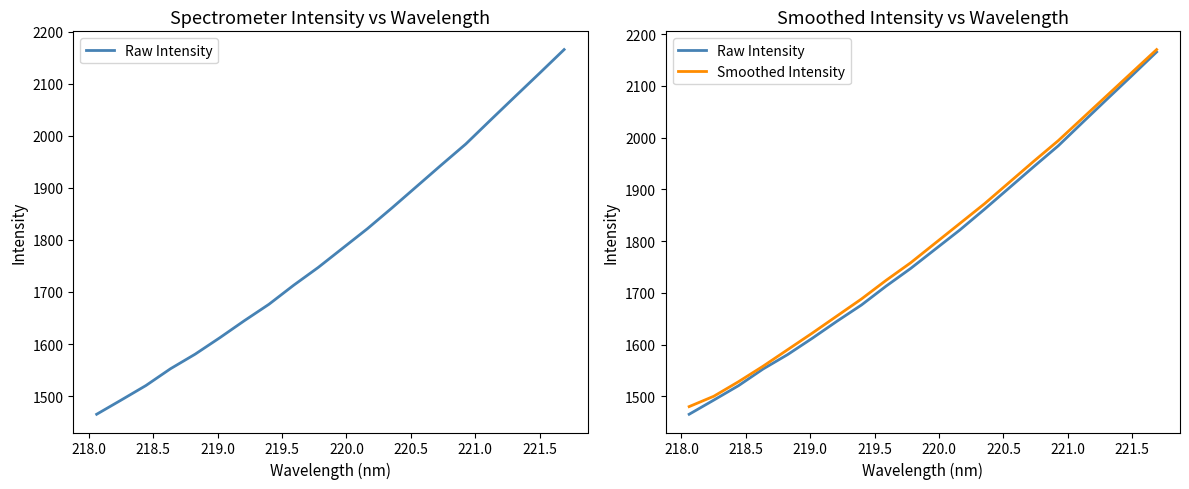

Which series has the widest spread of values?

Raw Intensity